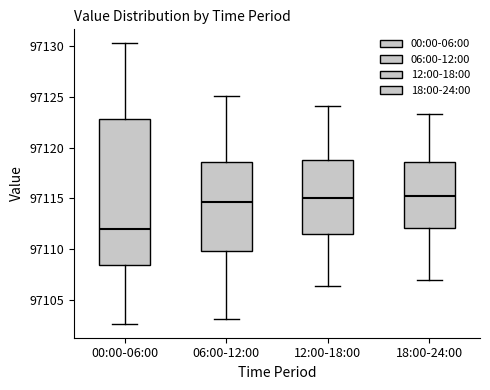

Where does the lower whisker of the box for 06:00-12:00 end on the y-axis? The values are not printed on the chart, so give them approximately, as read against the axis.

97103.0